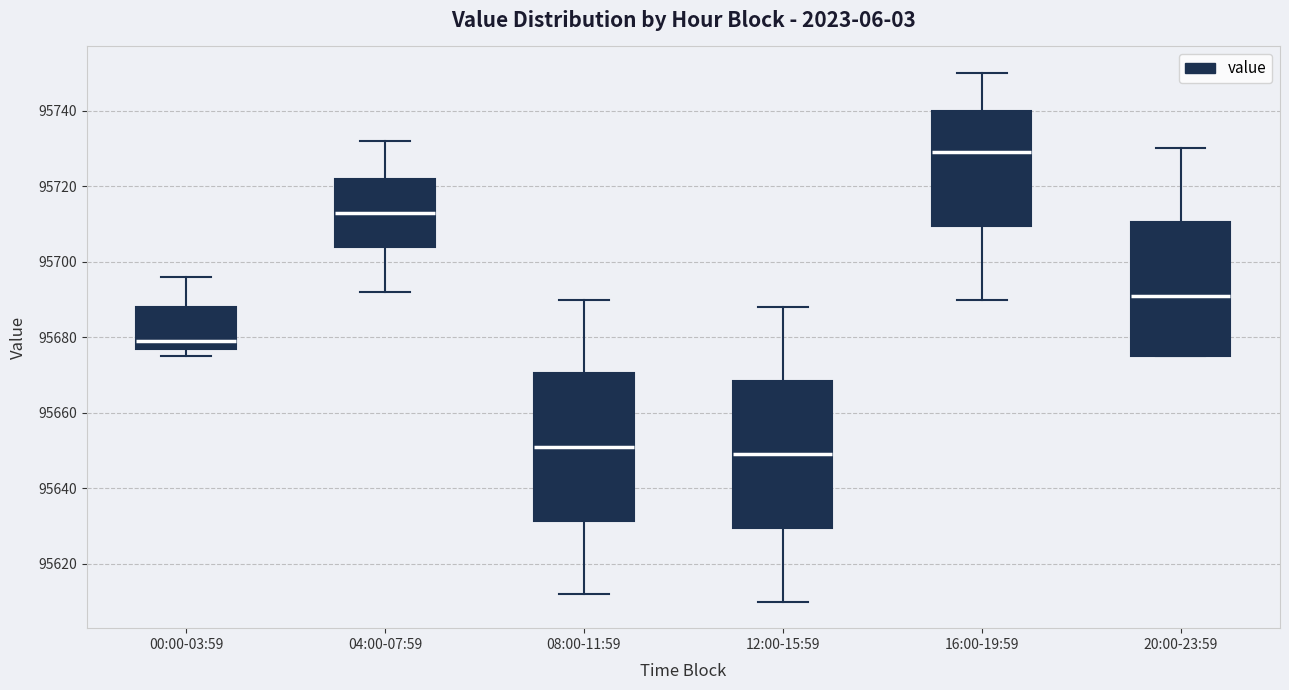

Which box's median line is the highest?

16:00-19:59